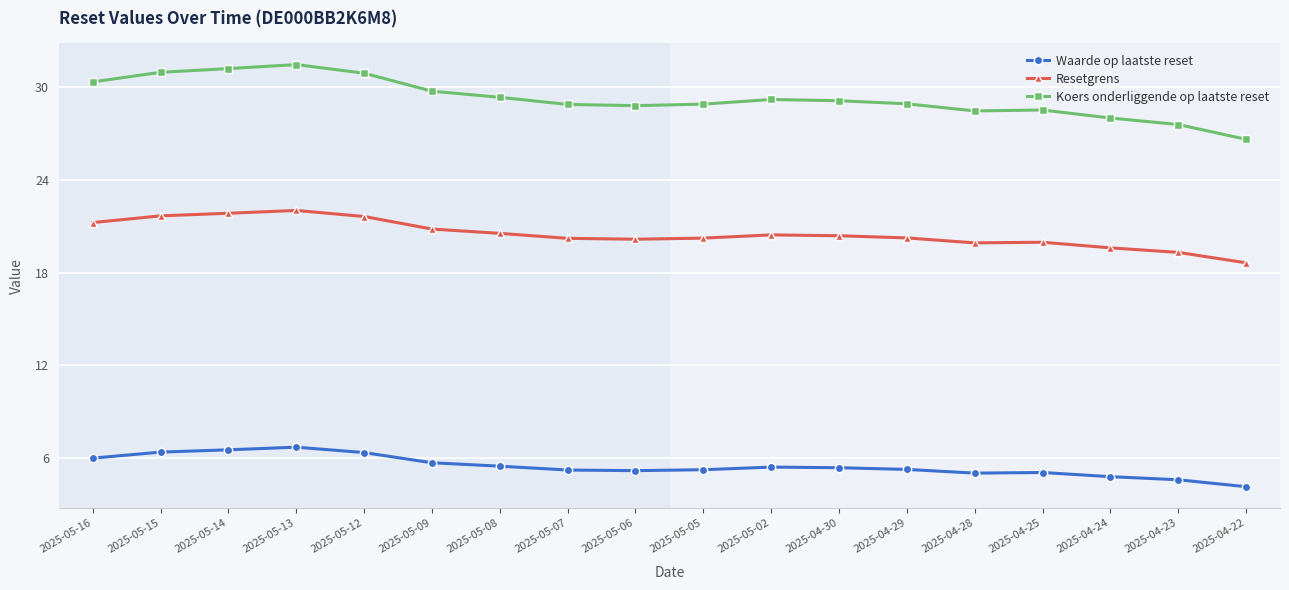

True or false: Resetgrens and Waarde op laatste reset cross at least once.

False